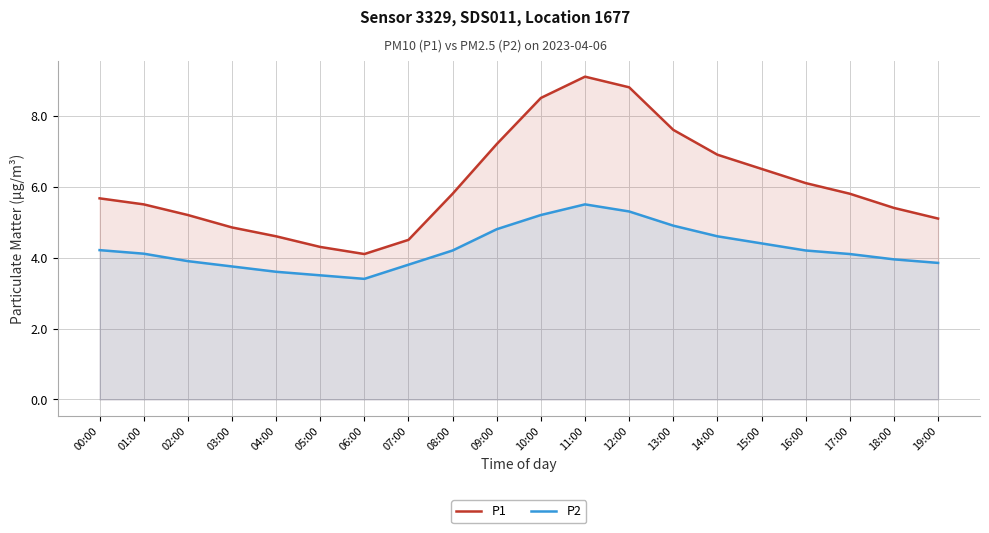

True or false: P1 and P2 intersect in this chart.

False